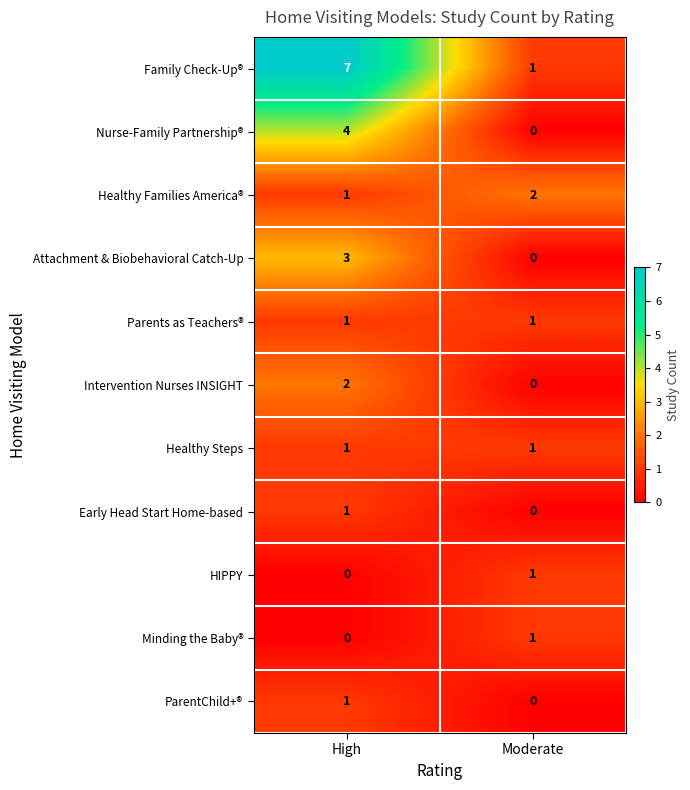

Is it true that Healthy Steps equals 2 at High?

False